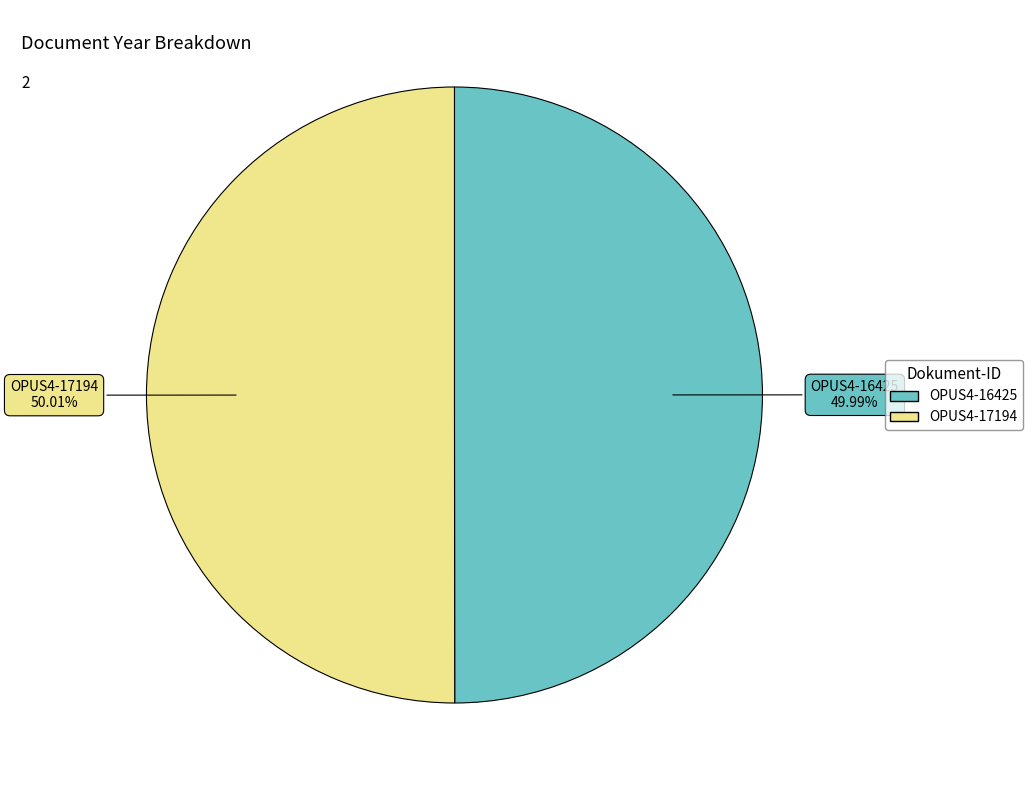

How many slices are in this pie chart?

2